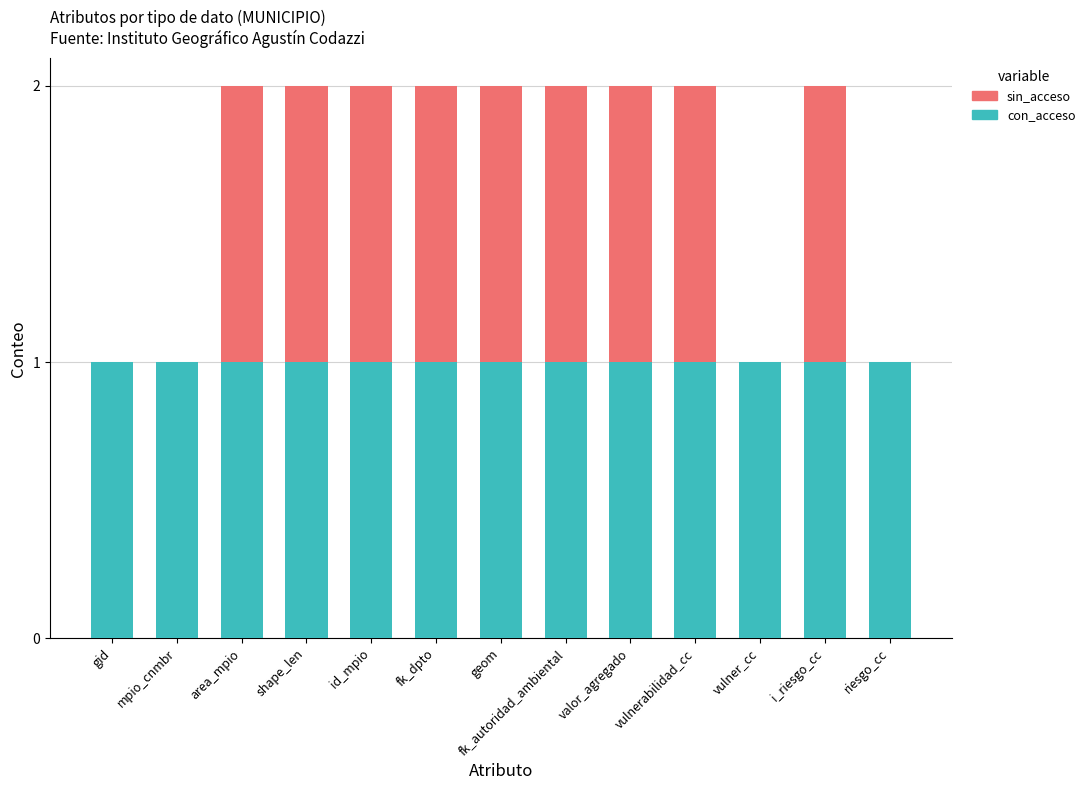

What is the approximate value of con_acceso at mpio_cnmbr?

1